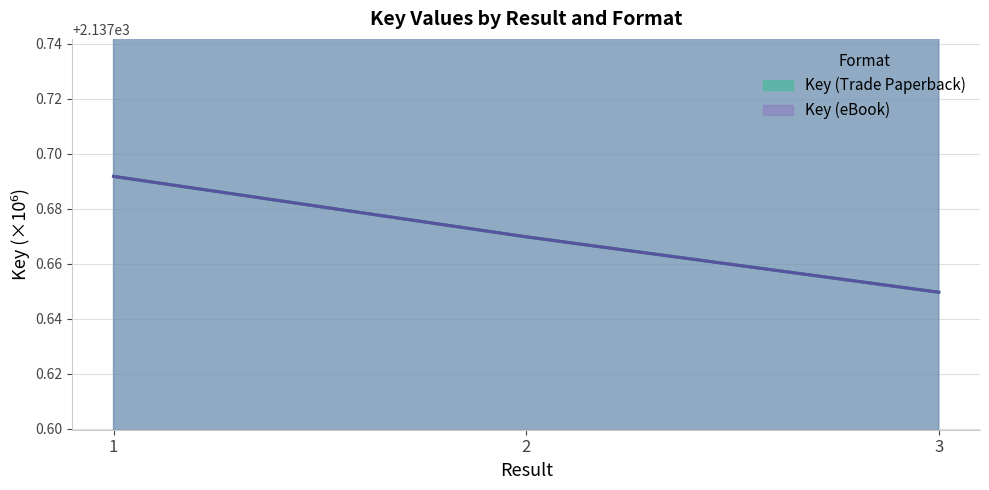

Which label corresponds to the largest value in the chart?

1